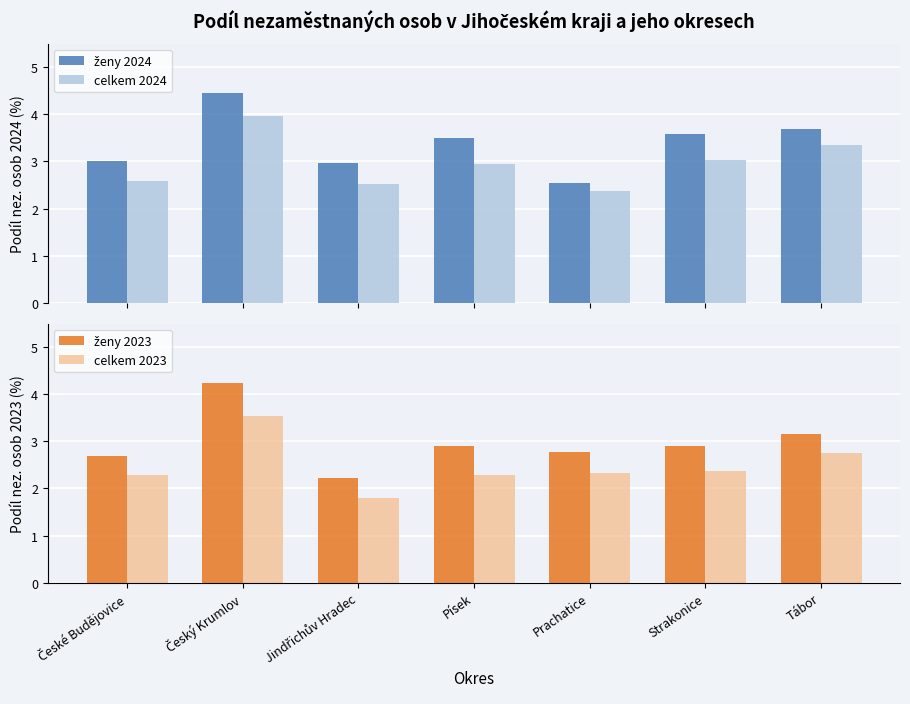

Reading left to right, transcribe all the data shown in this chart.

ženy 2024: České Budějovice=3.0	Český Krumlov=4.5	Jindřichův Hradec=3.0	Písek=3.5	Prachatice=2.5	Strakonice=3.6	Tábor=3.7
celkem 2024: České Budějovice=2.6	Český Krumlov=4.0	Jindřichův Hradec=2.5	Písek=2.9	Prachatice=2.4	Strakonice=3.0	Tábor=3.3
ženy 2023: České Budějovice=2.7	Český Krumlov=4.2	Jindřichův Hradec=2.2	Písek=2.9	Prachatice=2.8	Strakonice=2.9	Tábor=3.2
celkem 2023: České Budějovice=2.3	Český Krumlov=3.5	Jindřichův Hradec=1.8	Písek=2.3	Prachatice=2.3	Strakonice=2.4	Tábor=2.8